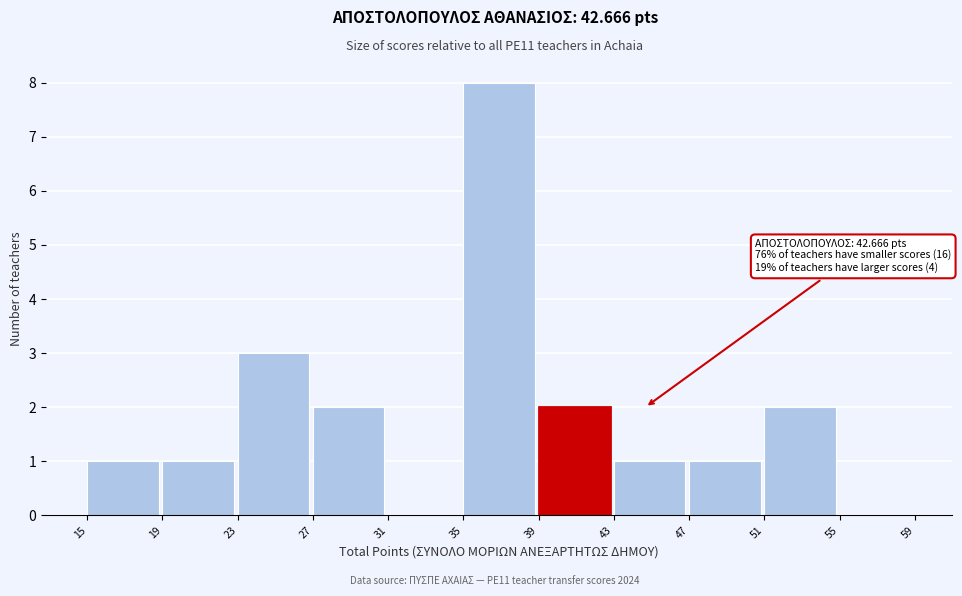

Which range on the x-axis has the tallest bar?

35 to 39